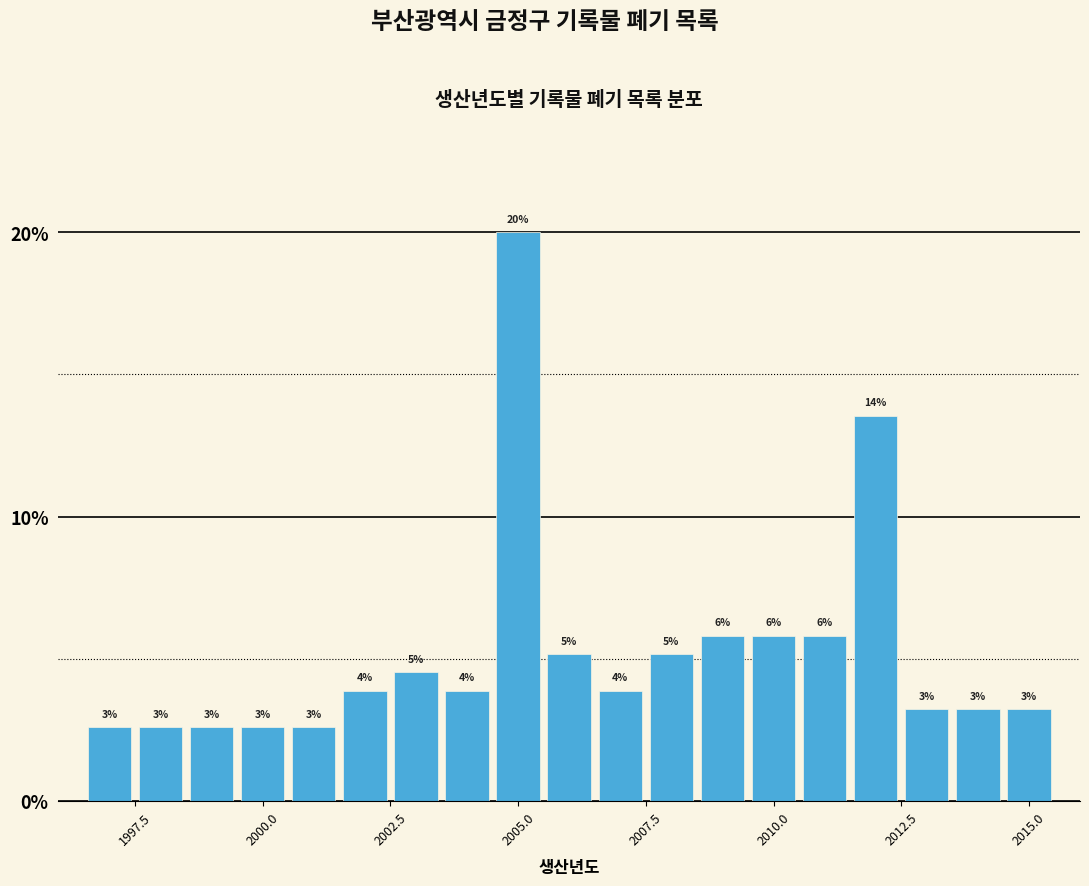

Read against the x-axis, roughly where is the centre of the tallest bar?

2005.0